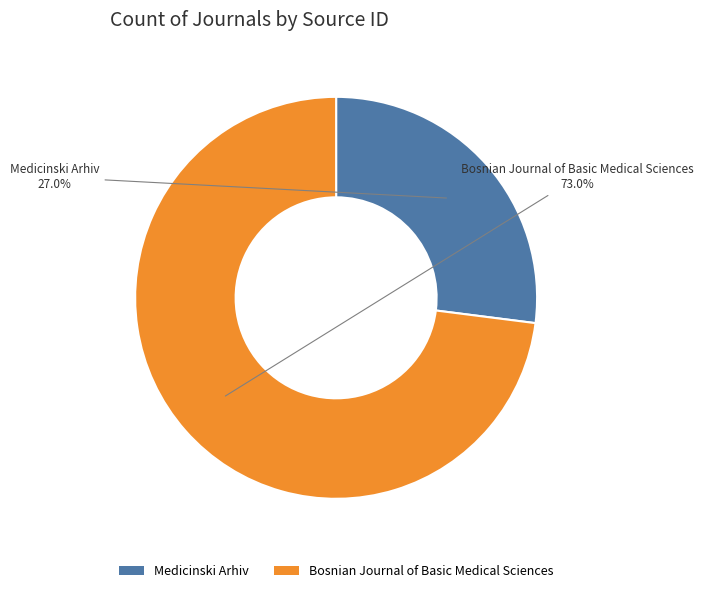

What is the majority slice?

Bosnian Journal of Basic Medical Sciences